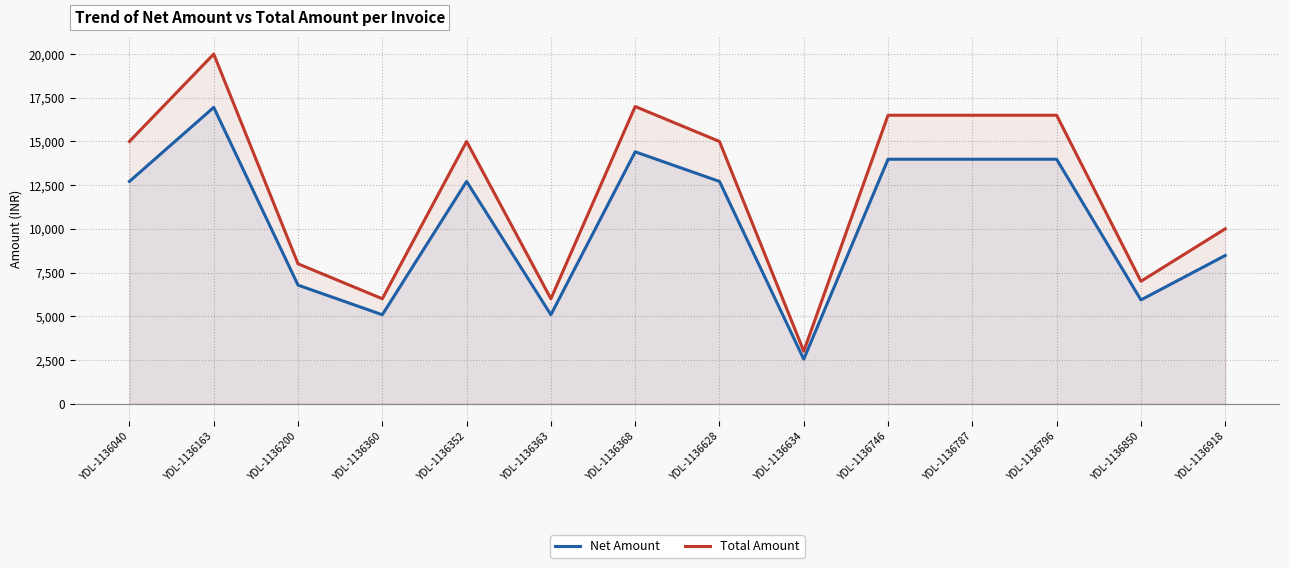

What are all the series names shown in the legend?

Net Amount, Total Amount